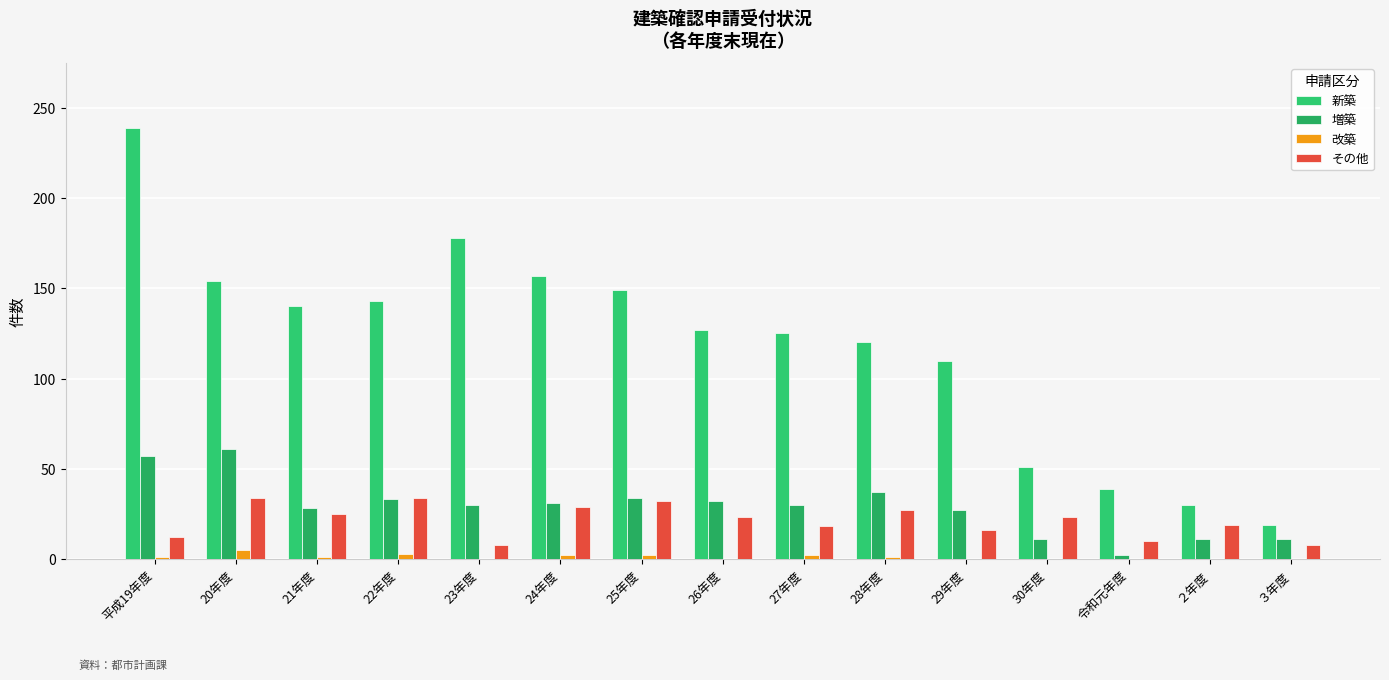

What is the average value of the 増築 series?

29